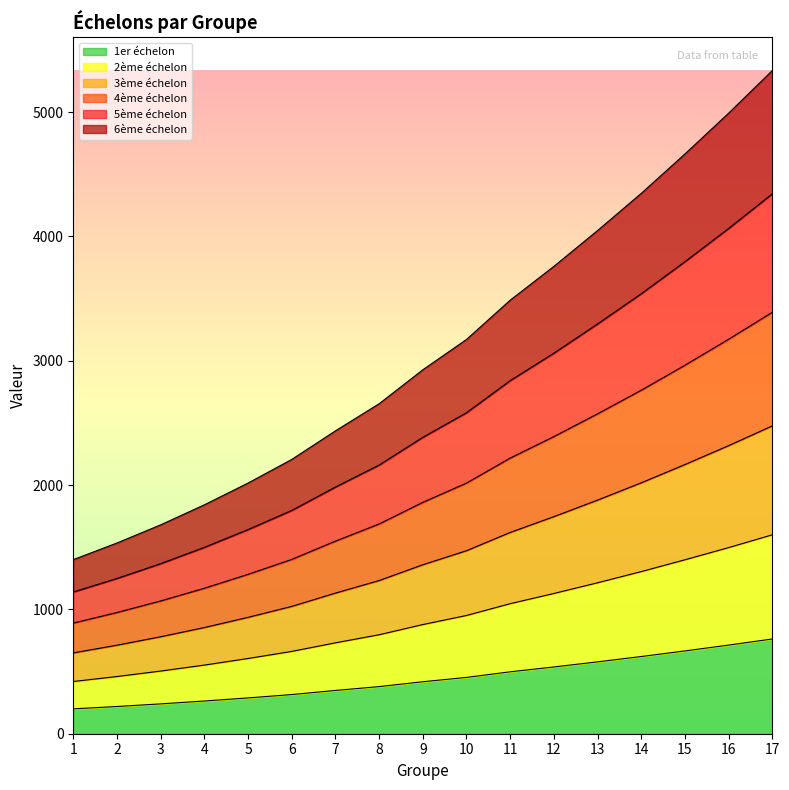

What is the total value across all series at 8?

2654